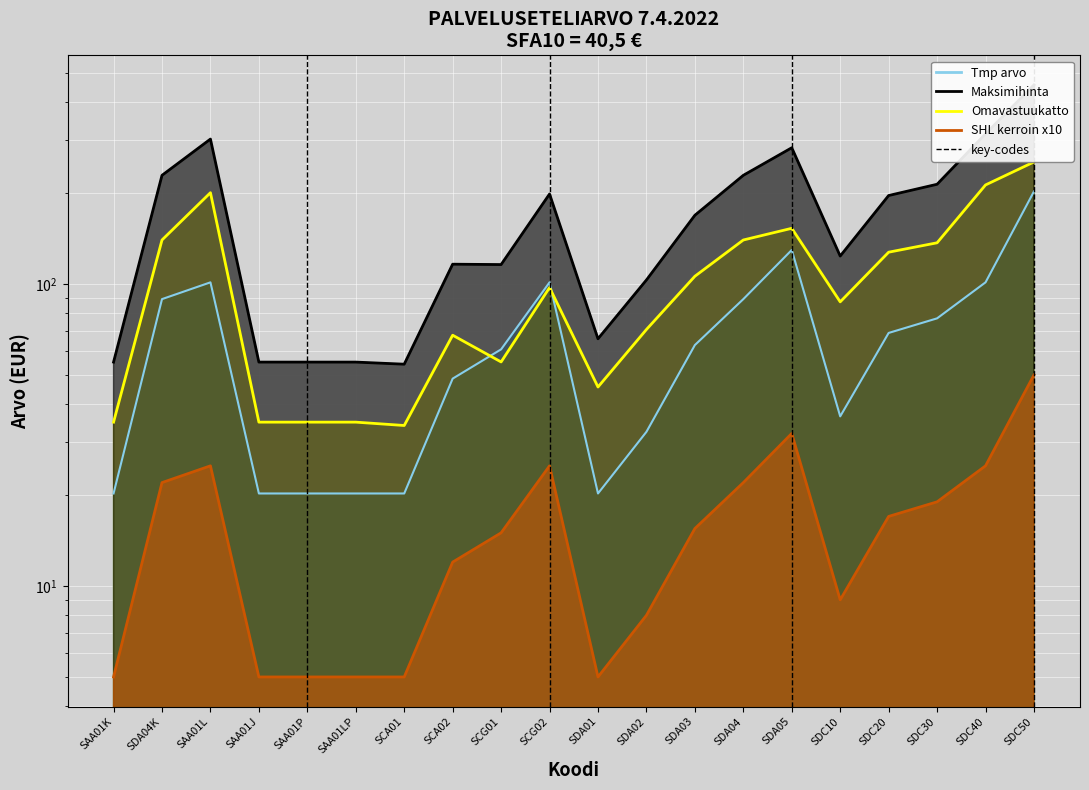

What is the difference between the highest and lowest values at SDC10?

114.7